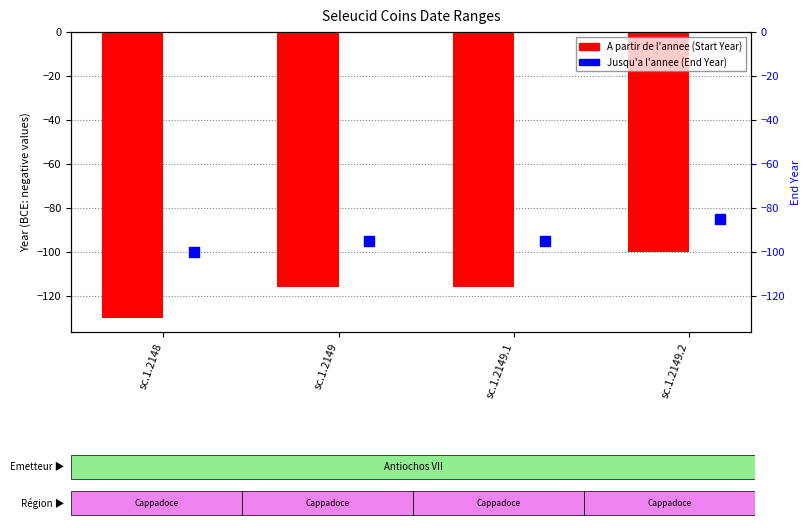

Which series has the largest total across all categories?

Jusqu'a l'annee